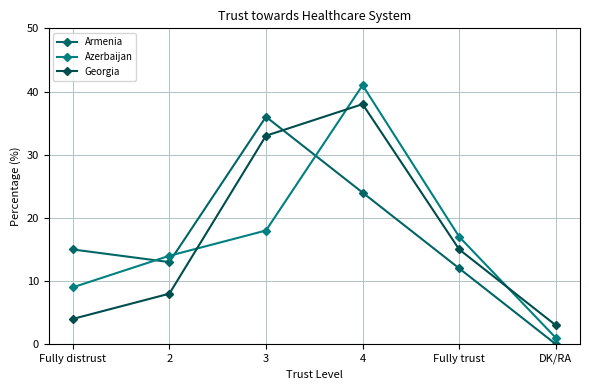

Reading left to right, extract all data points from this chart.

Armenia: Fully distrust=15	2=13	3=36	4=24	Fully trust=12	DK/RA=0
Azerbaijan: Fully distrust=9	2=14	3=18	4=41	Fully trust=17	DK/RA=1
Georgia: Fully distrust=4	2=8	3=33	4=38	Fully trust=15	DK/RA=3